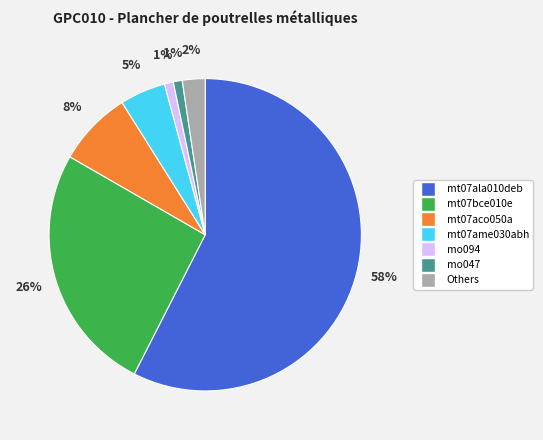

To the nearest percent, what is the average slice percentage?

14%